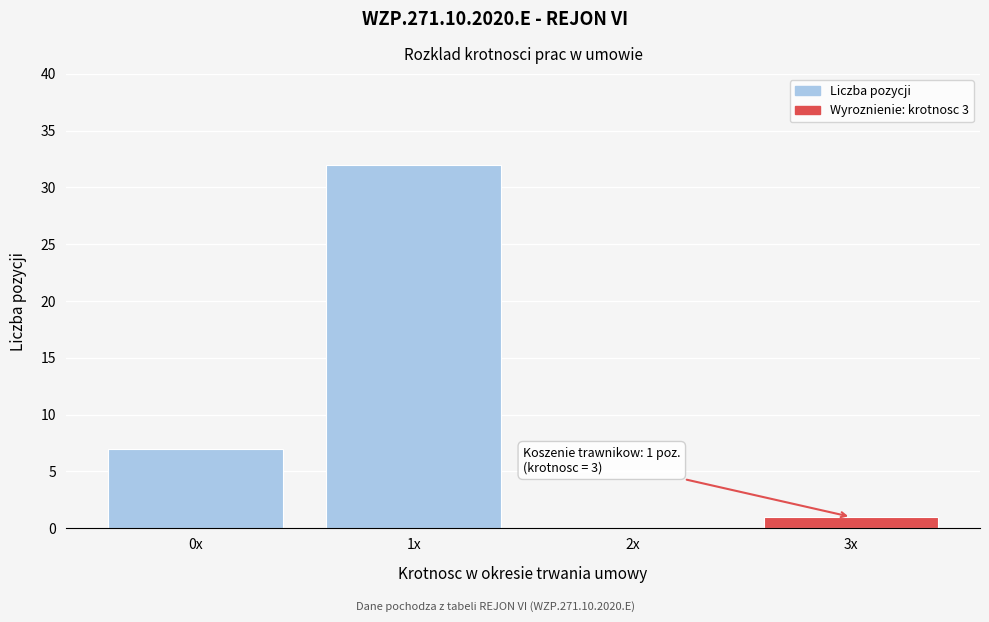

Reading right to left, extract all data points from this chart.

3x=1	2x=0	1x=32	0x=7